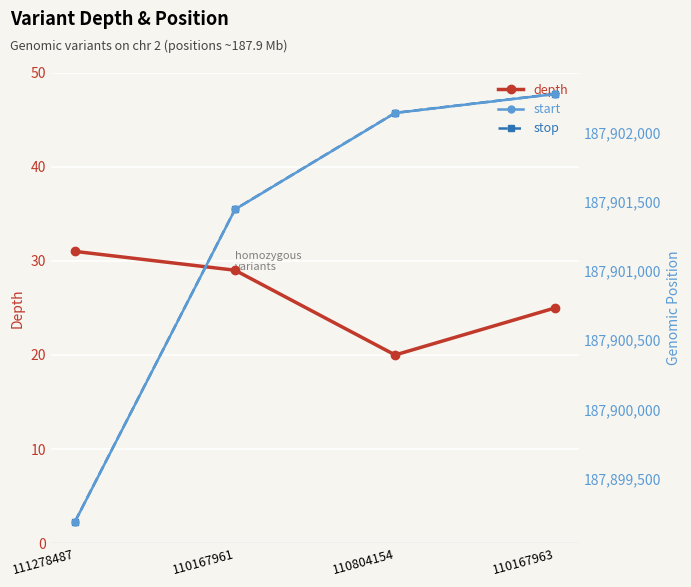

What is the average value of the depth series?

26